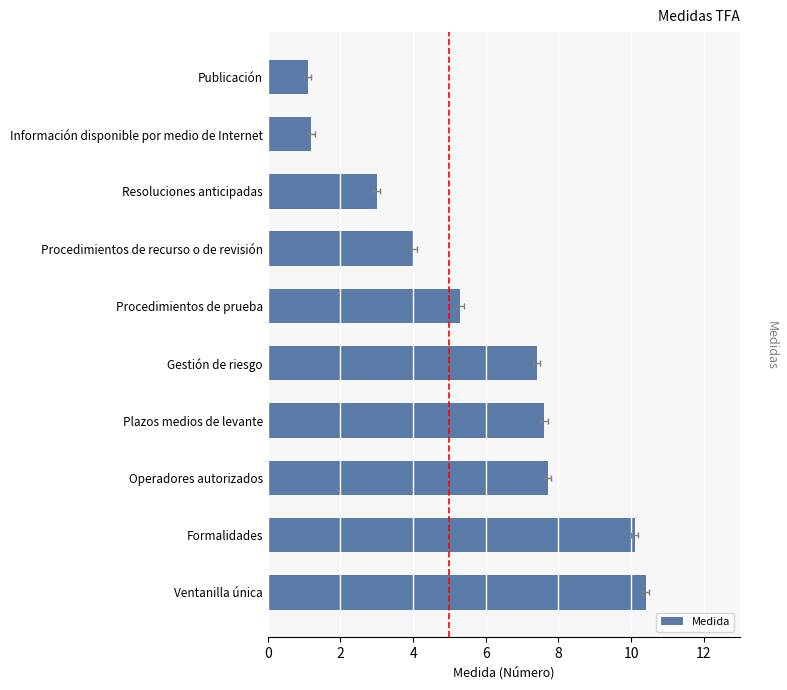

Is it true that the value at Formalidades is 10.1?

True